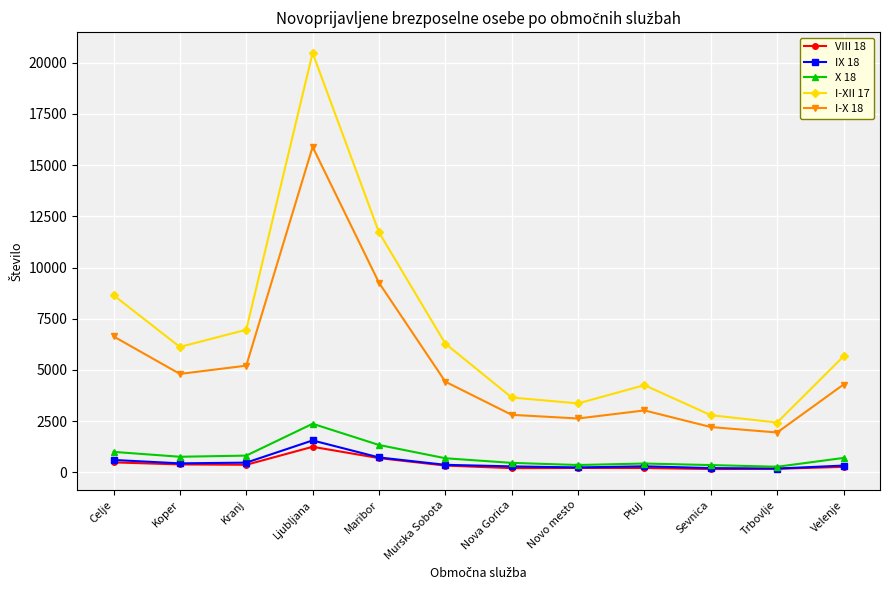

How many data points in I-X 18 are less than 4426?

6